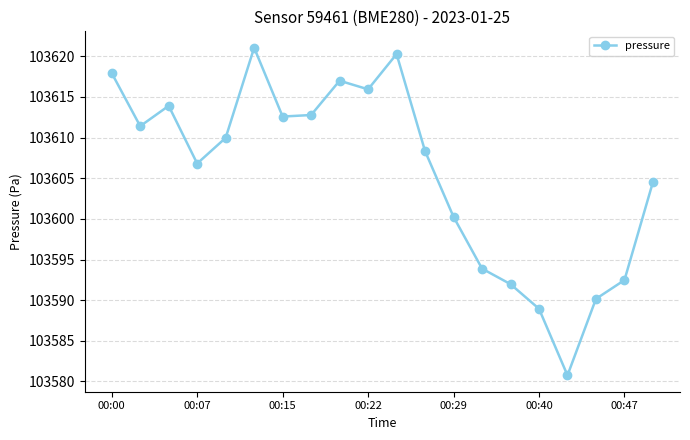

What is the difference between the second highest and minimum values?

39.5